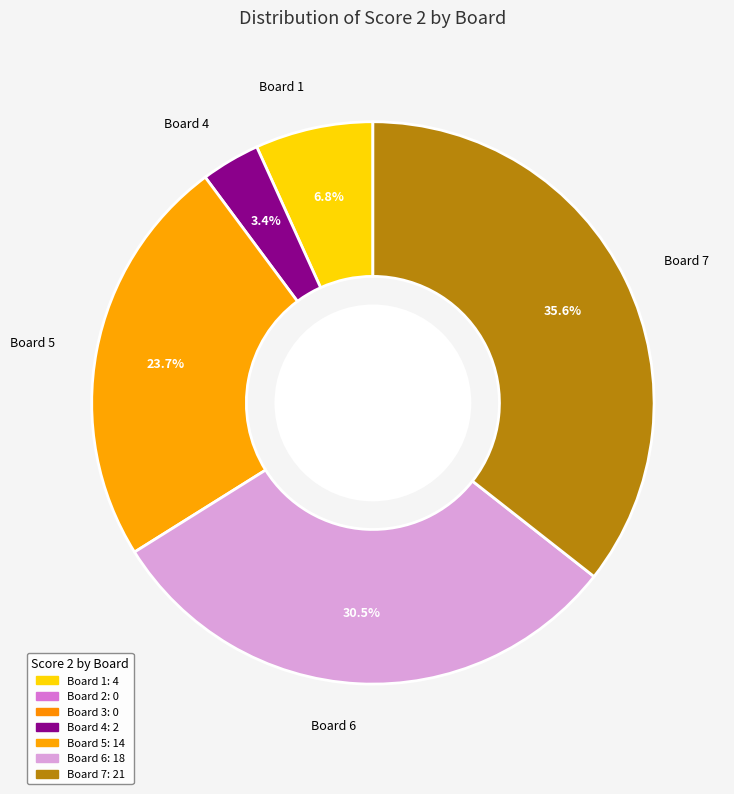

Approximately how many times larger is the value at Board 6 compared to Board 4?

9.0